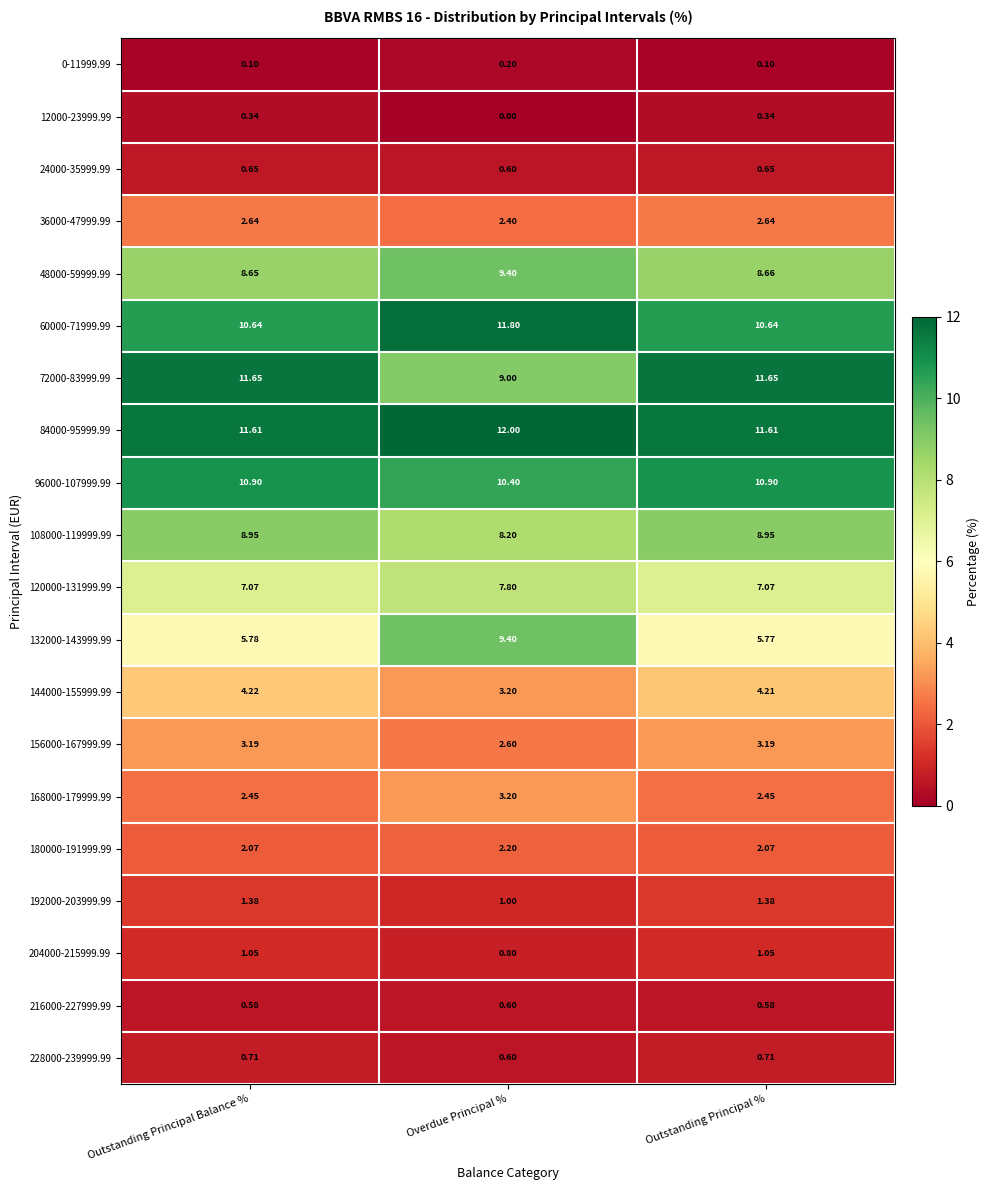

Which series has the largest range (max minus min)?

132000-143999.99